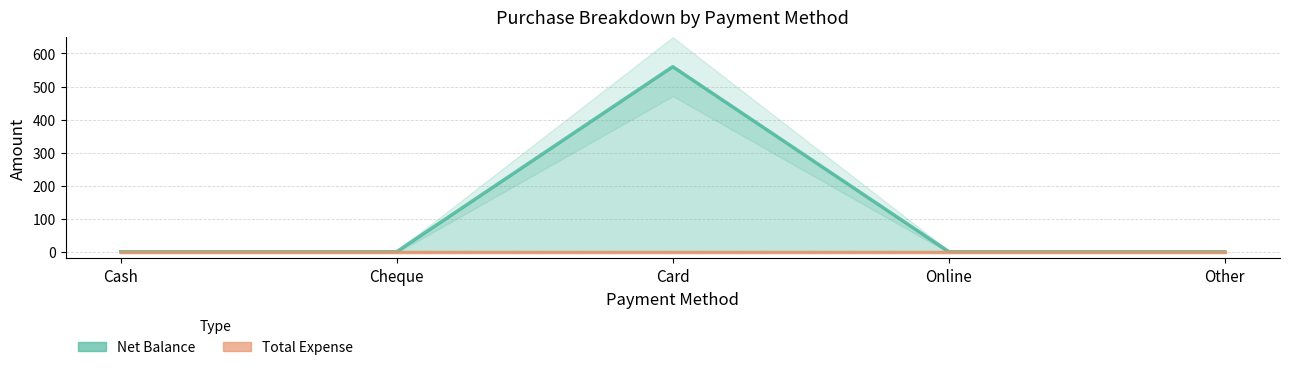

How many lines are shown in the chart?

2